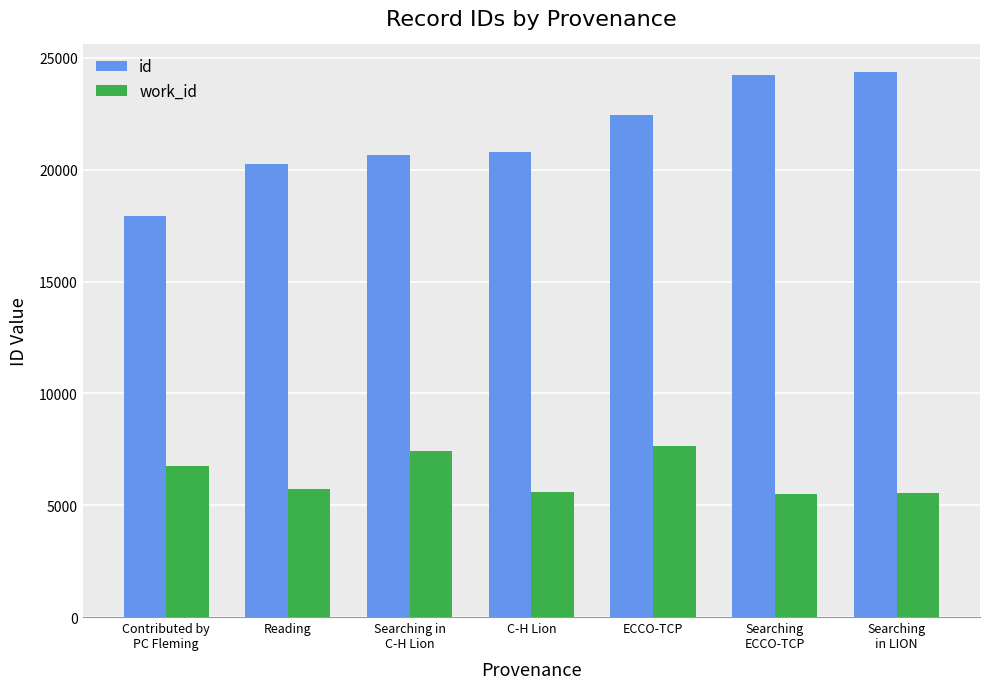

What are all the series names shown in the legend?

id, work_id